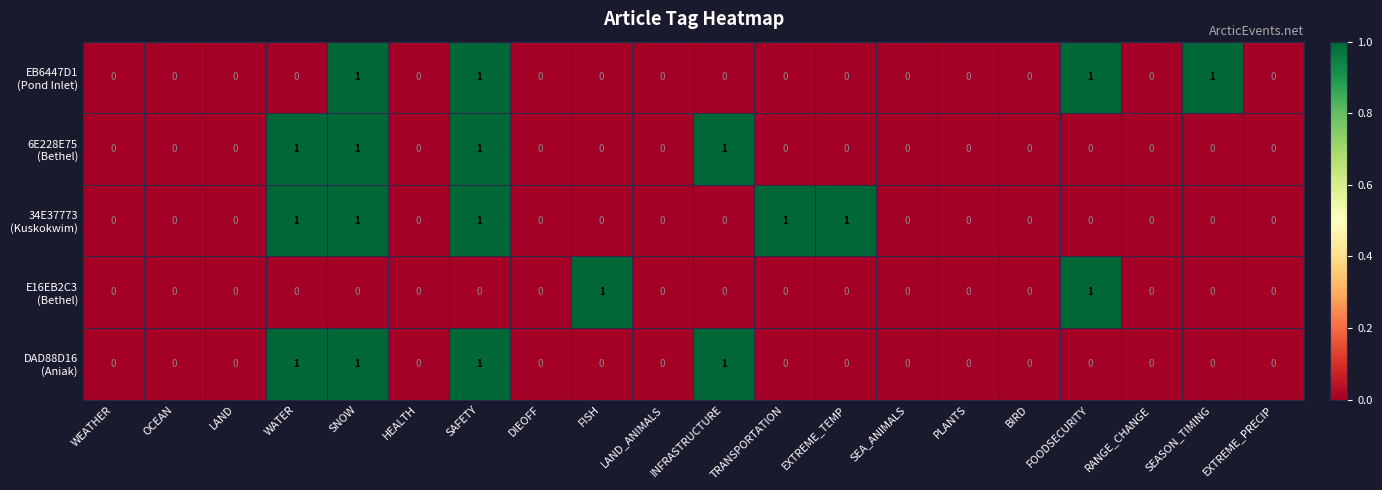

What is the total value across all series at SAFETY?

4